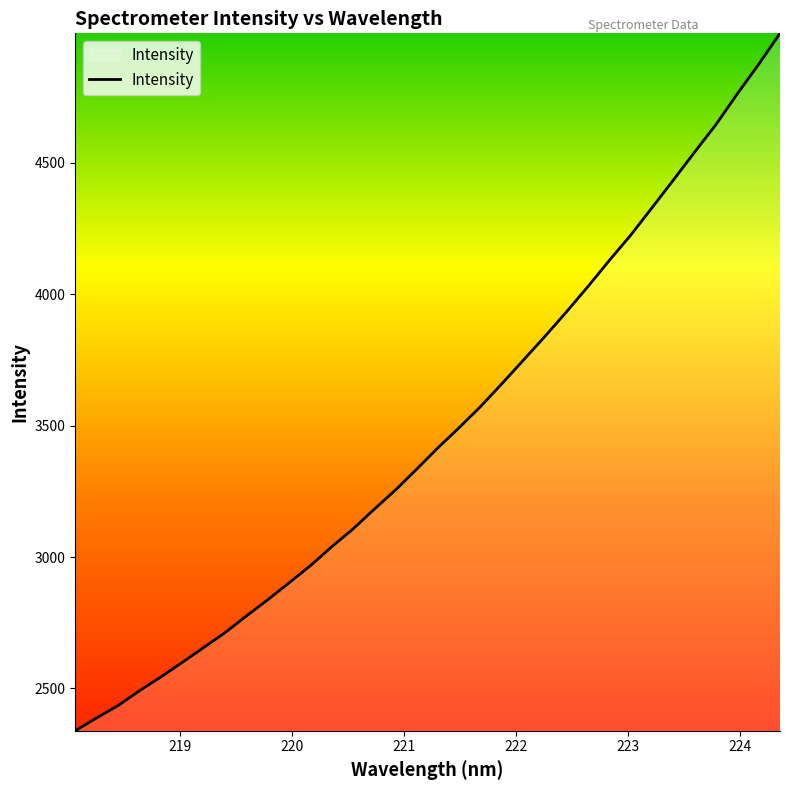

What is the difference between the maximum and minimum values?

2653.0